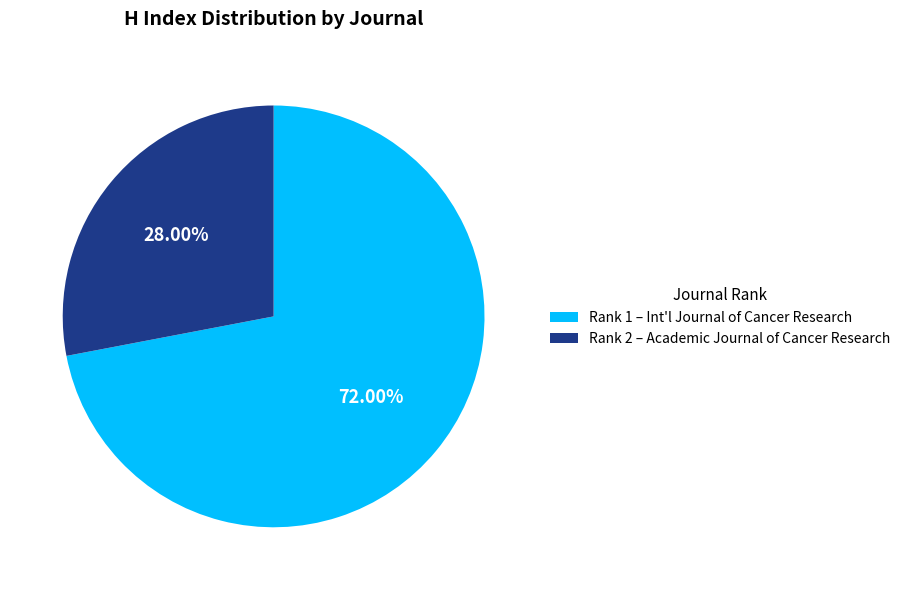

What is the majority slice?

Rank 1 – Int'l Journal of Cancer Research